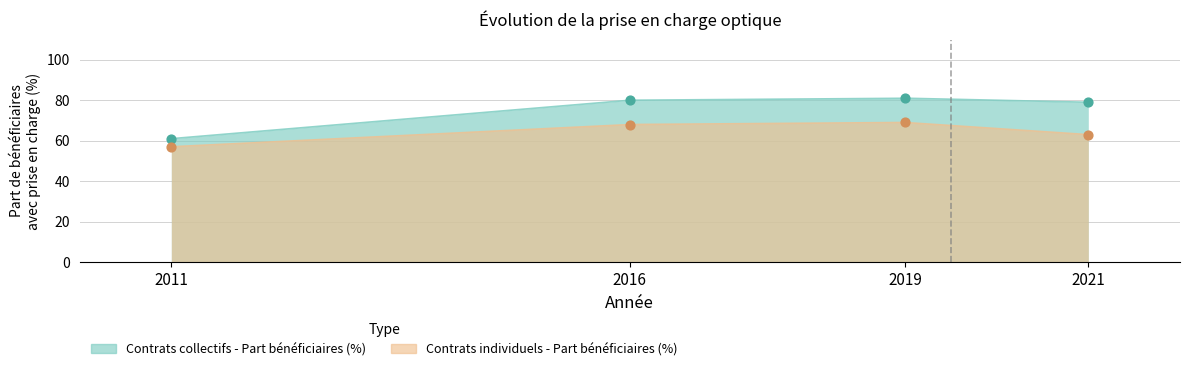

Which series has the largest total across all categories?

Contrats collectifs - Part bénéficiaires (%)